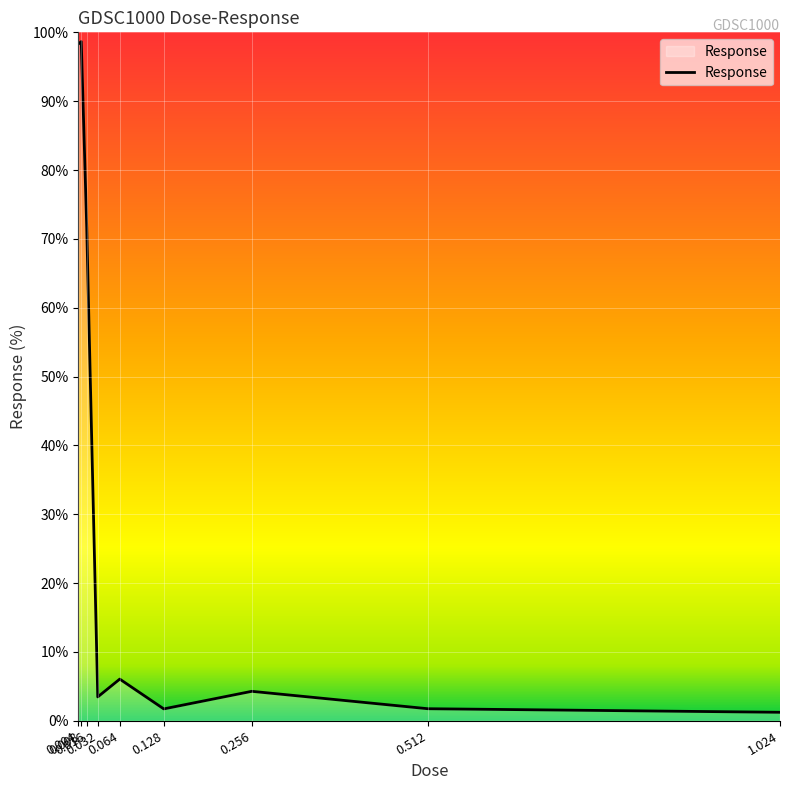

What is the sum of the values at 1.024 and 0.016?

72.8